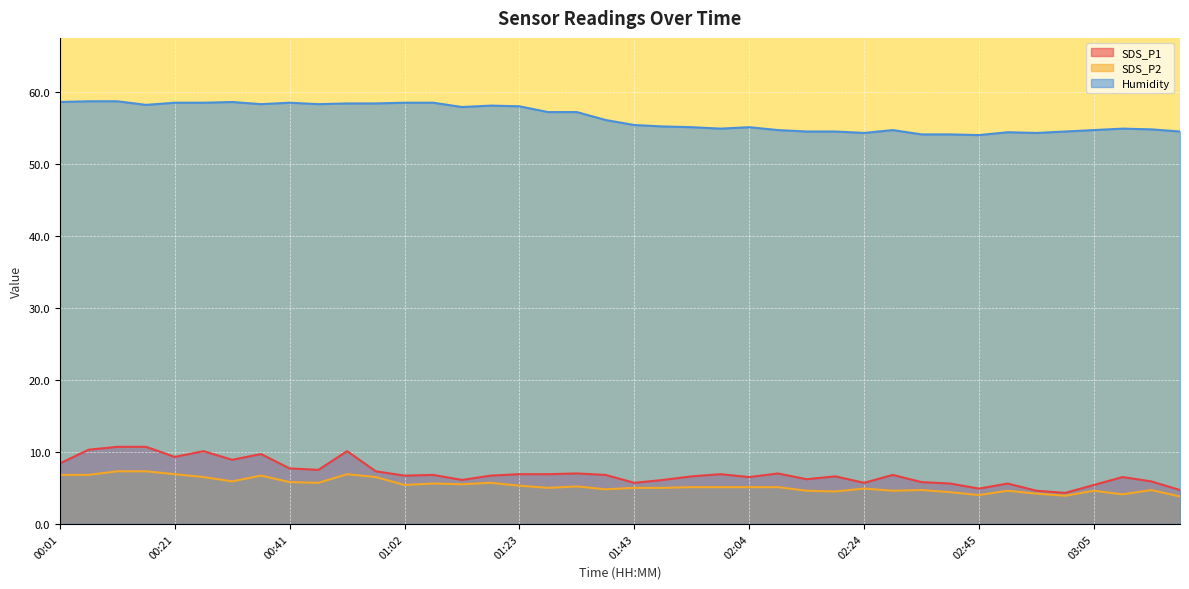

What is the difference between the highest and lowest values at 01:07?

52.9